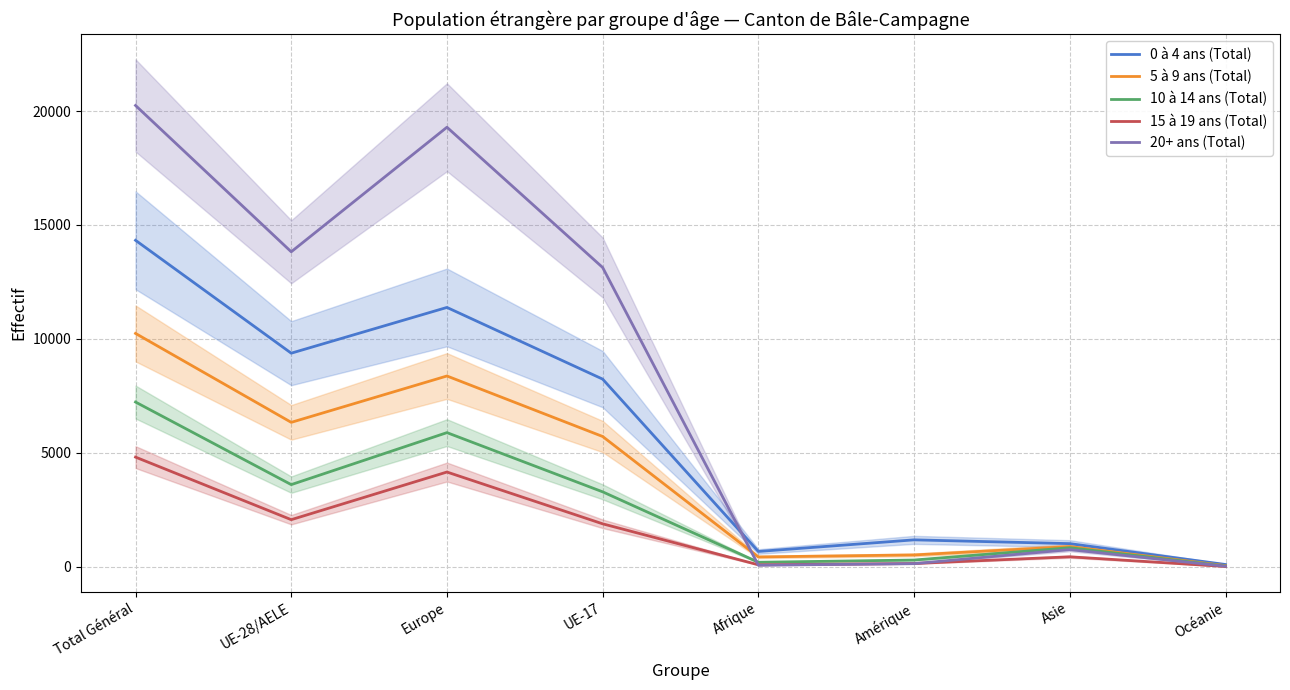

What is the maximum value for 0 à 4 ans (Total)?

14328